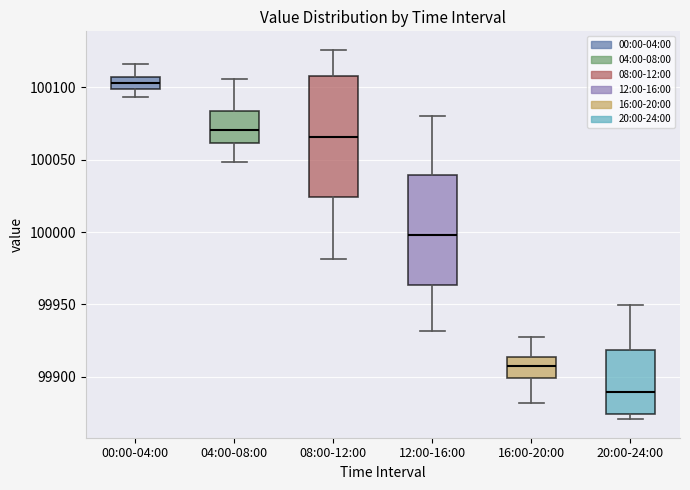

Comparing the boxes themselves (not the whiskers), which one is the tallest?

08:00-12:00